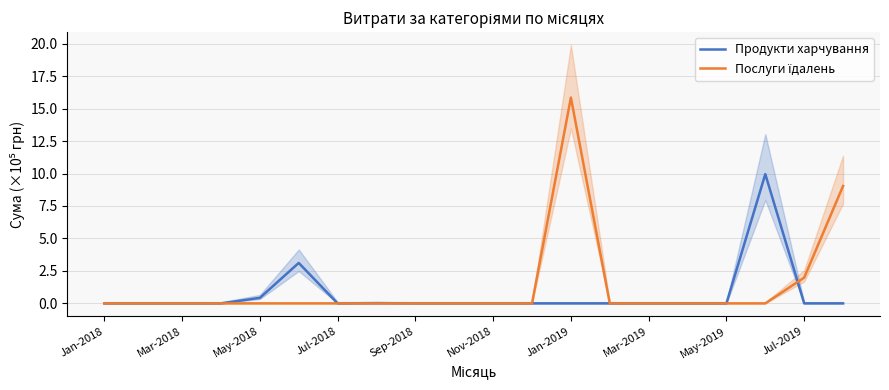

How many categories are shown in the chart?

20